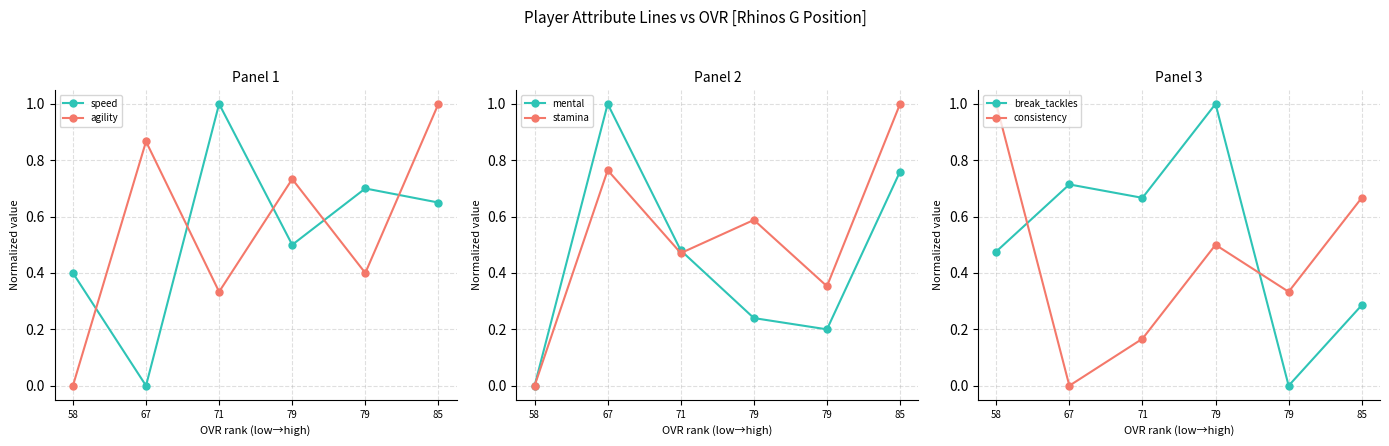

What are all the series names shown in the legend?

speed, agility, mental, stamina, break_tackles, consistency